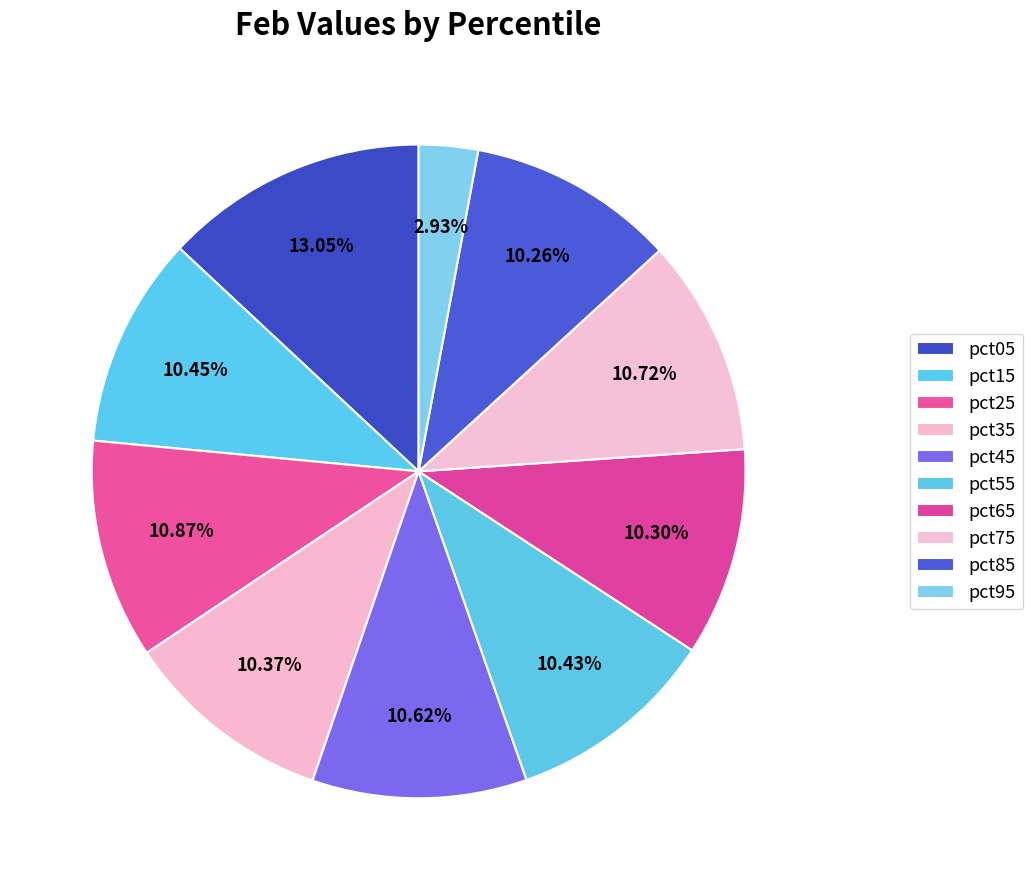

To the nearest percent, what percentage of the pie is pct45?

11%